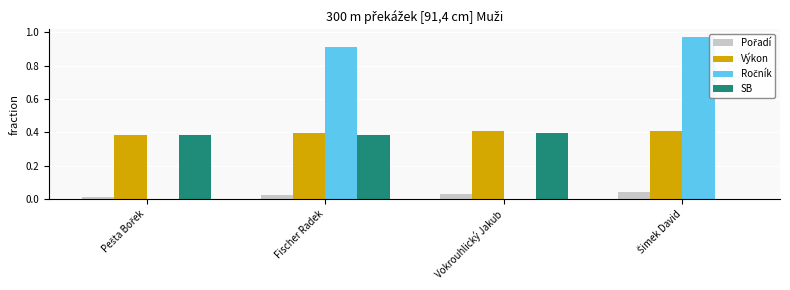

At which category is the sum across all series the highest?

Fischer Radek